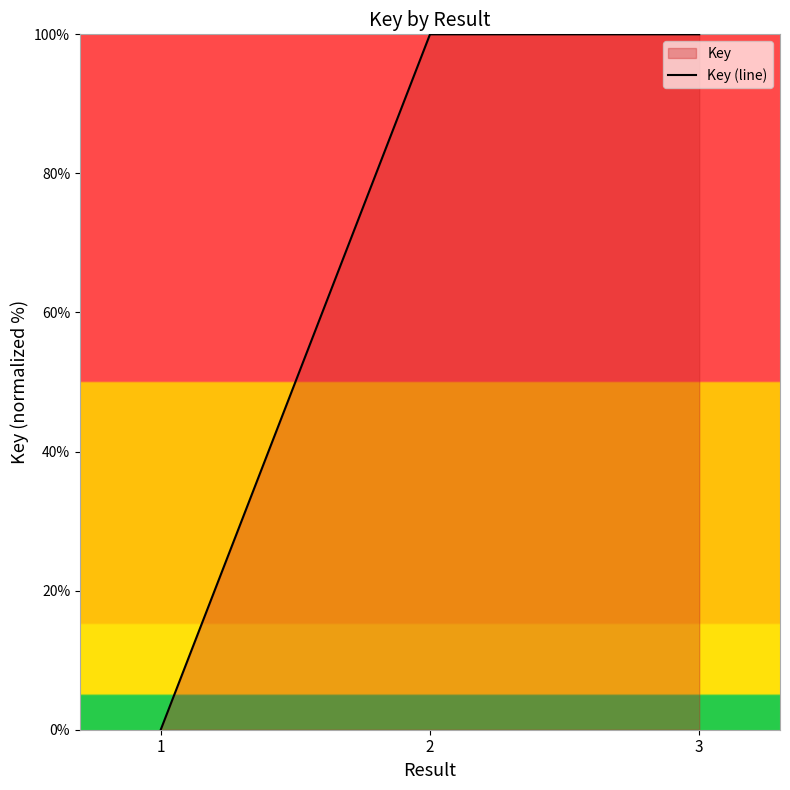

Is it true that the value at 1 is 0.0?

True